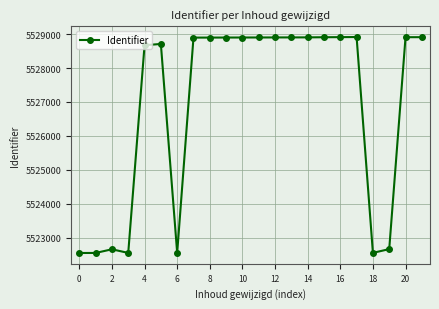

How many categories are shown in the chart?

22